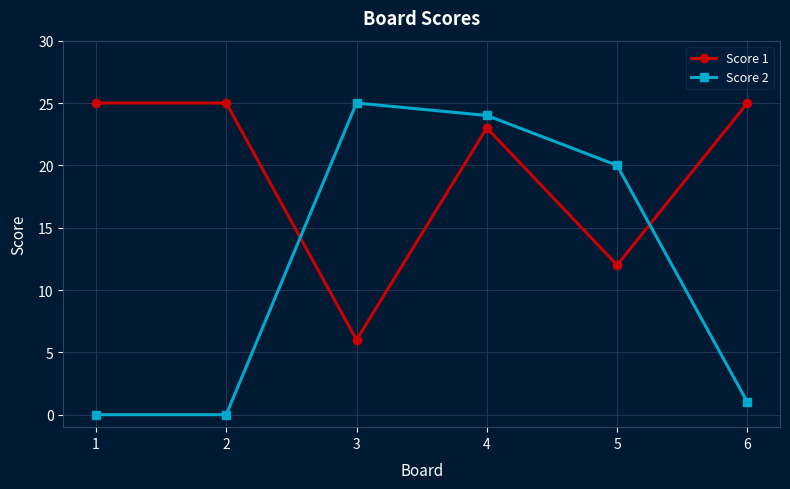

Which series has the widest spread of values?

Score 2